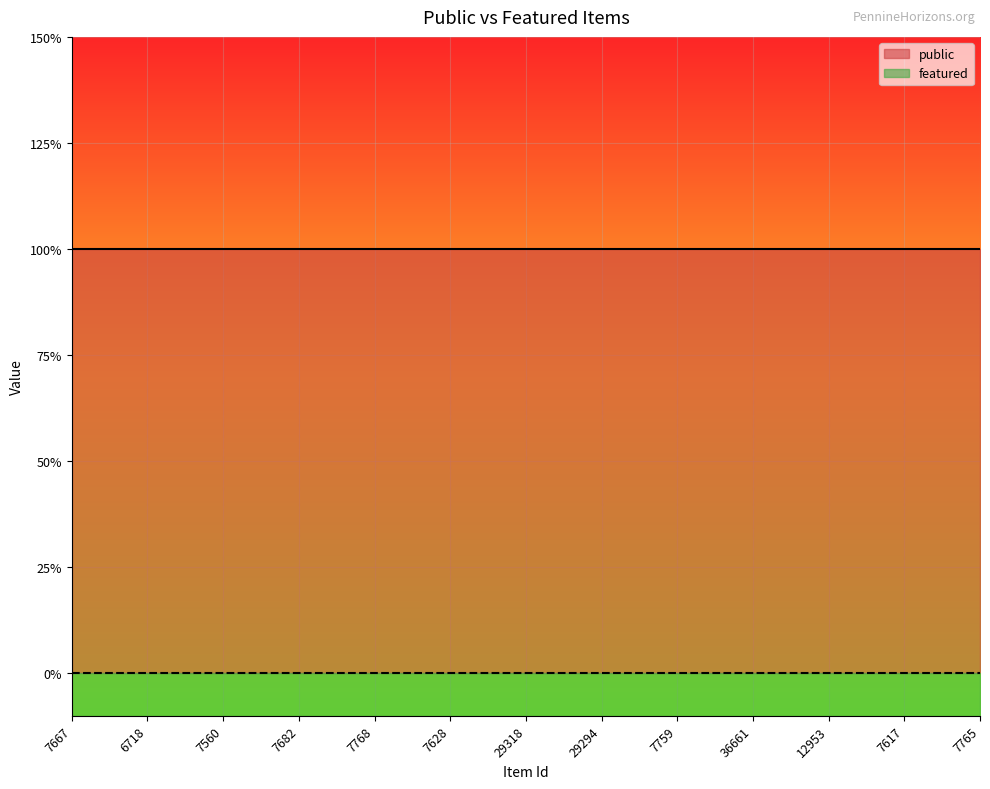

Which category has the highest value in the public series?

7667